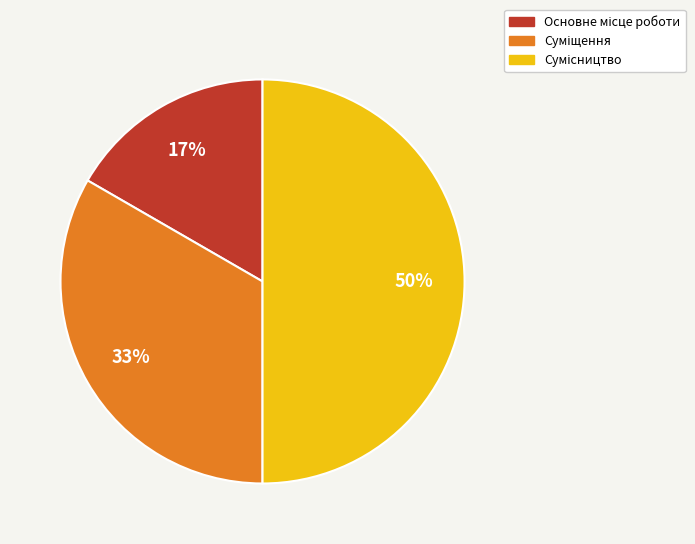

To the nearest percent, what is the average slice percentage?

33%